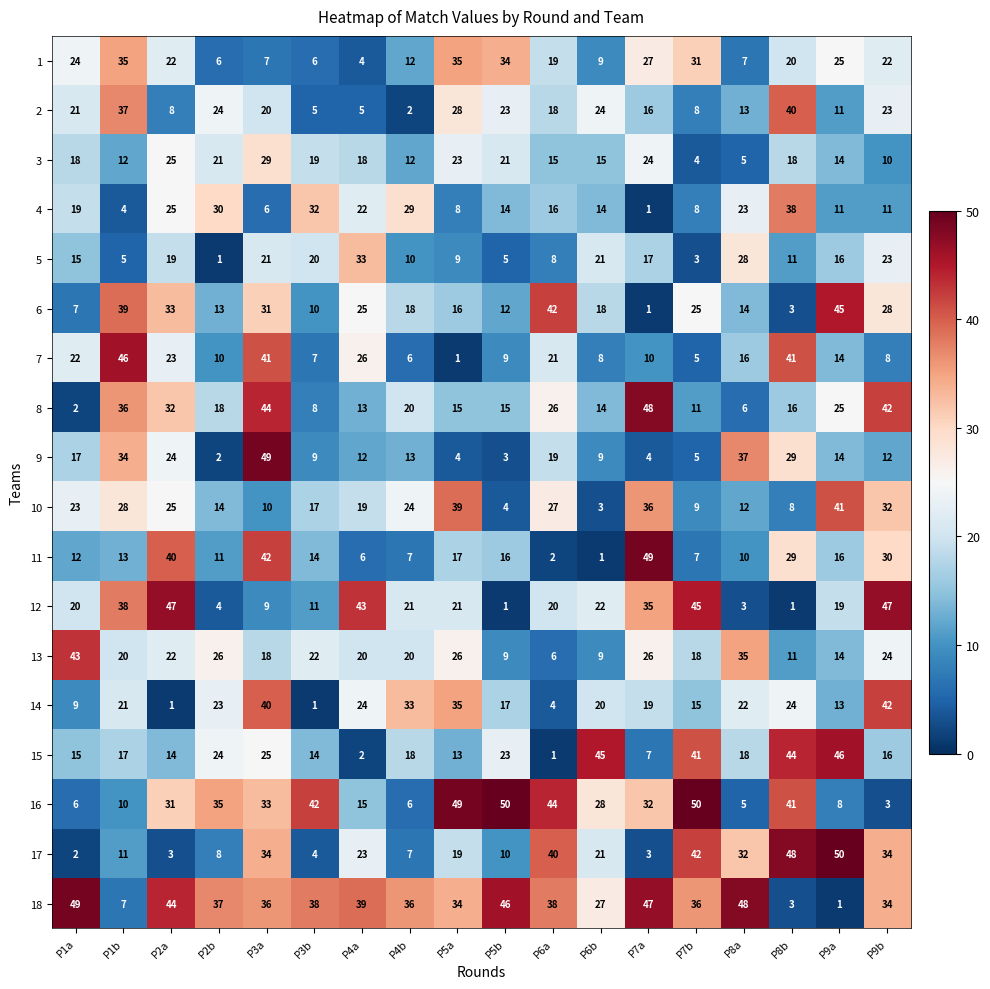

At which category is the sum across all series the highest?

P3a